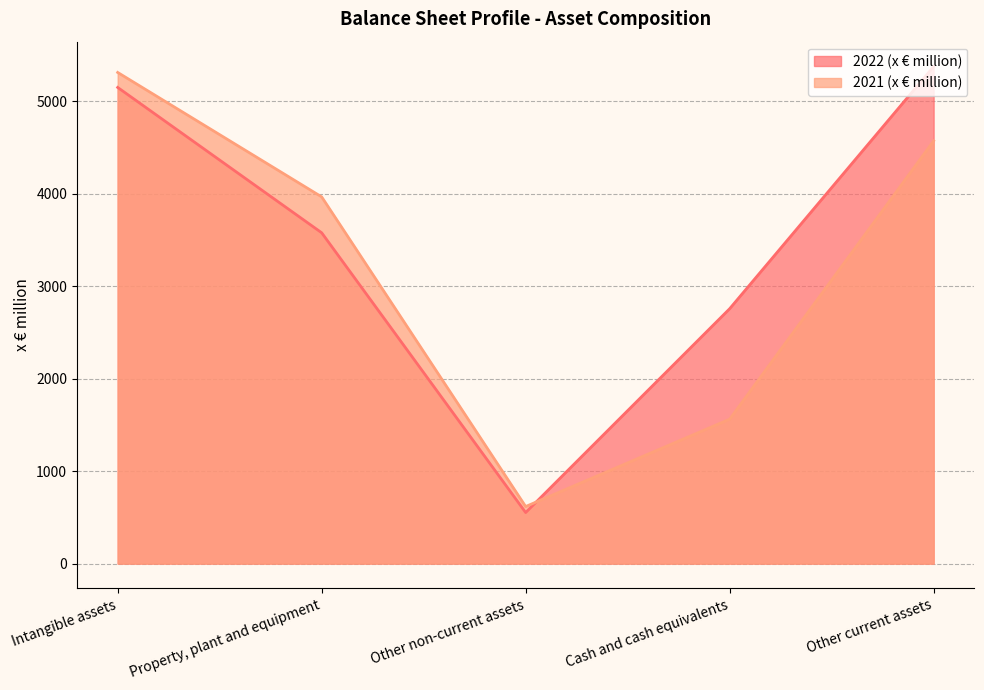

Where is 2021 (x € million) nearest to the value 2963?

Property, plant and equipment